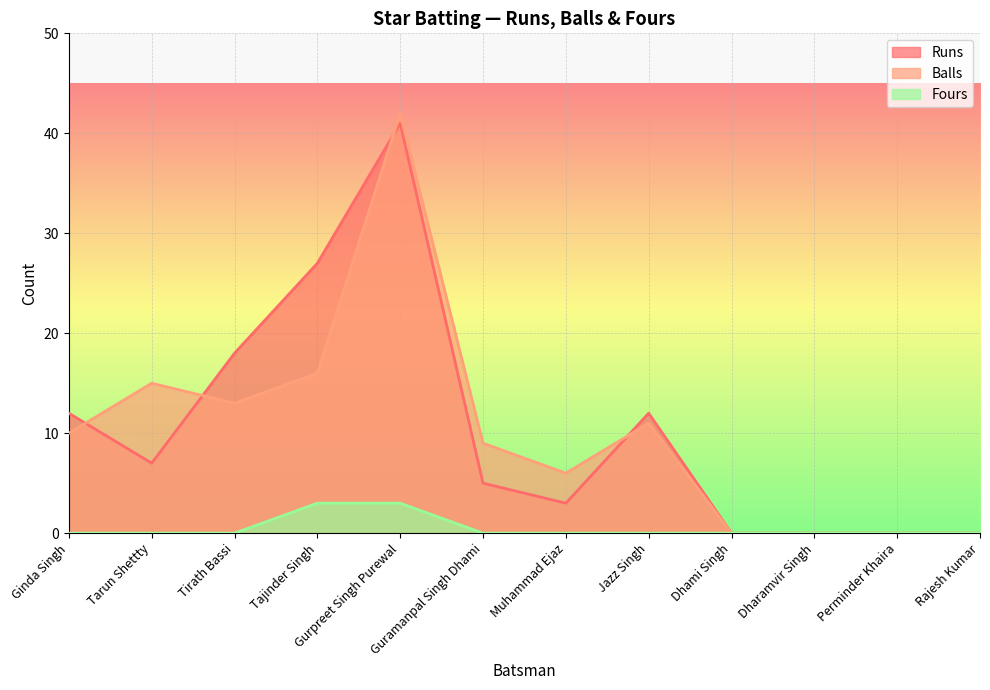

List the labels in order of Balls value, largest first.

Gurpreet Singh Purewal, Tajinder Singh, Tarun Shettty, Tirath Bassi, Jazz Singh, Ginda Singh, Guramanpal Singh Dhami, Muhammad Ejaz, Dhami Singh, Dharamvir Singh, Perminder Khaira, Rajesh Kumar